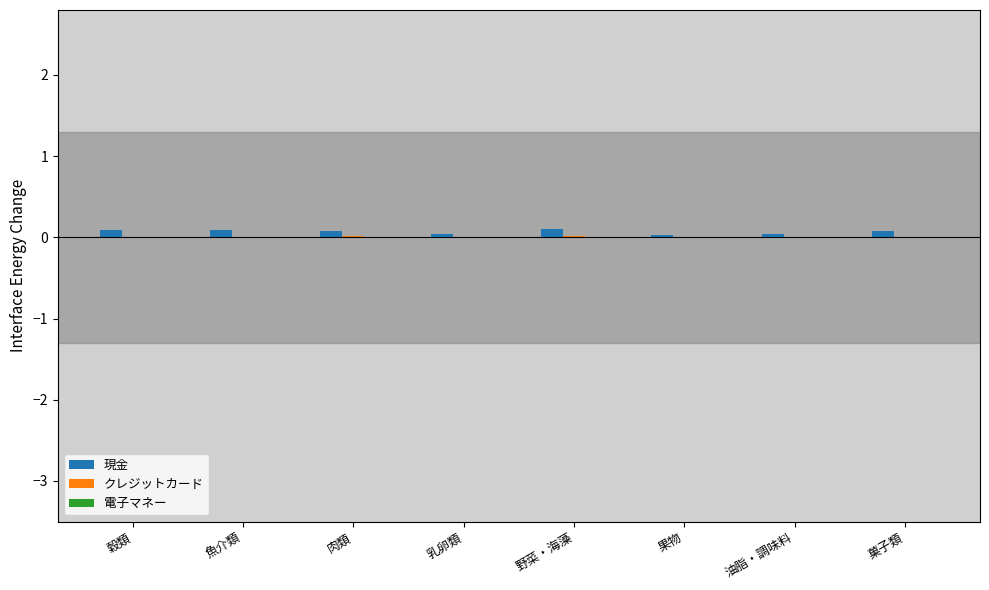

What is the sum of all 現金 values?

0.6